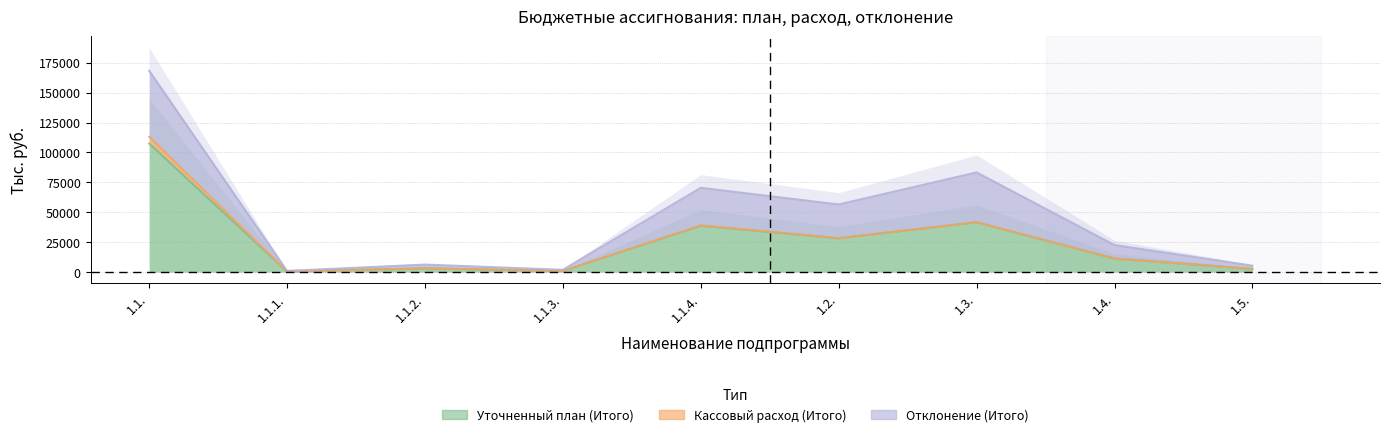

The Уточненный план (Итого) series shows 47117.1 at 1.2.. True or false?

False